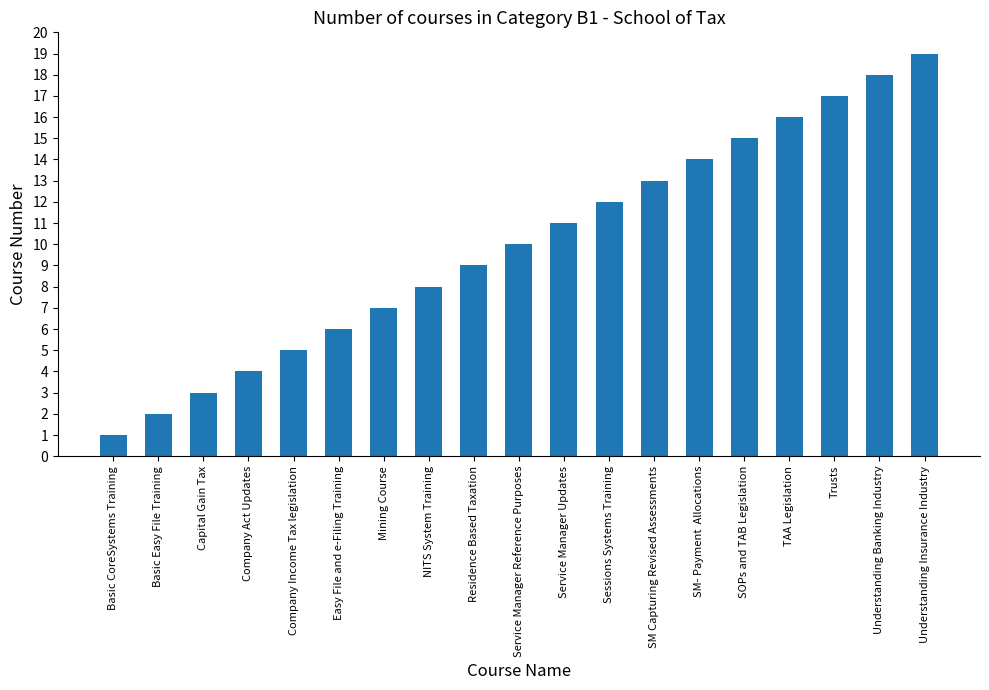

Reading left to right, transcribe all the data shown in this chart.

1	2	3	4	5	6	7	8	9	10	11	12	13	14	15	16	17	18	19